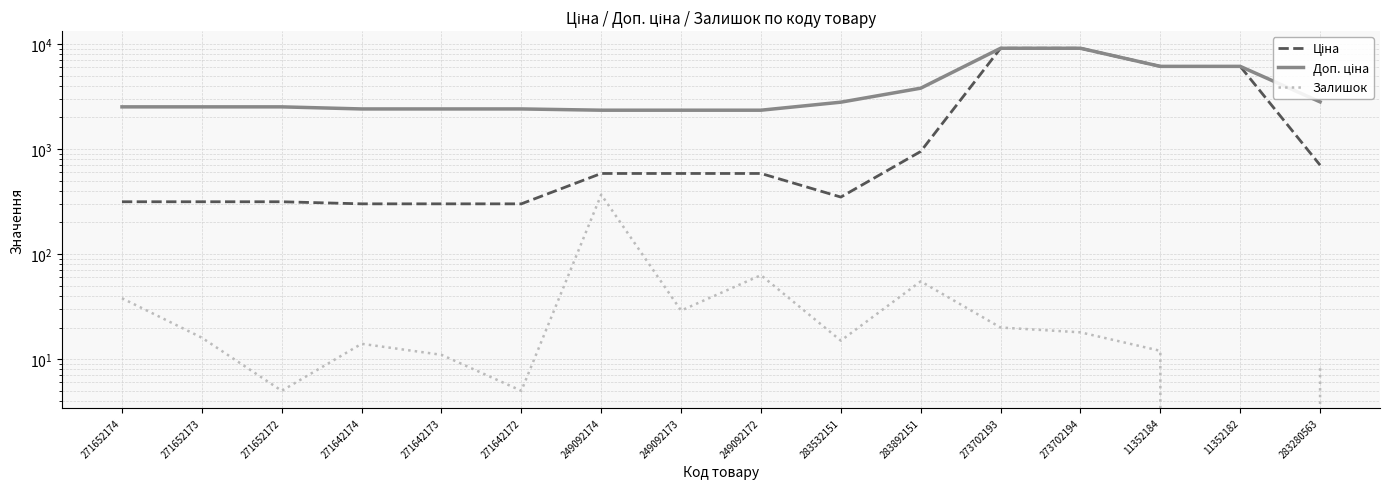

Which series has the largest total across all categories?

Доп. ціна